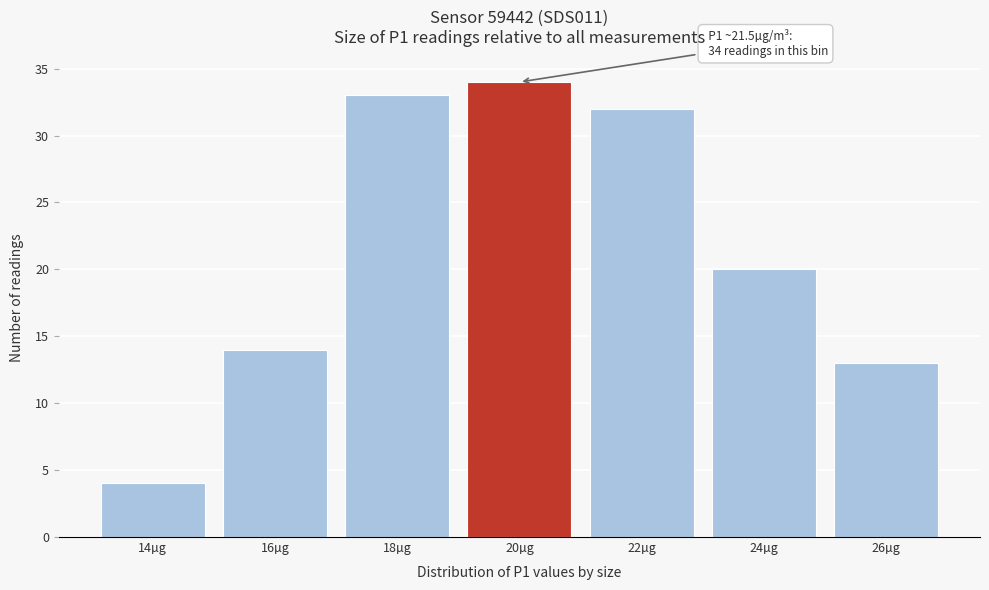

Reading left to right, list all the values displayed in this chart.

4	14	33	34	32	20	13